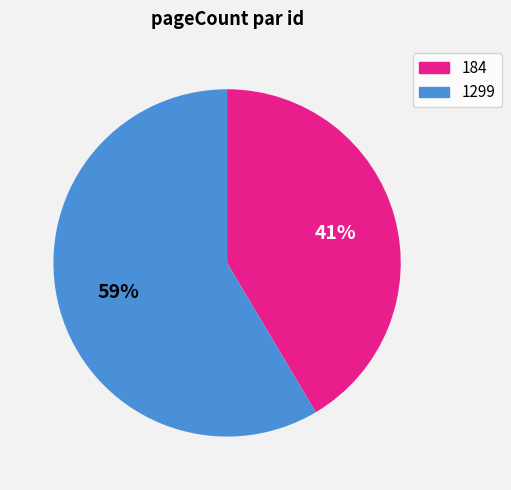

The 184 slice represents 47% of the pie. True or false?

False